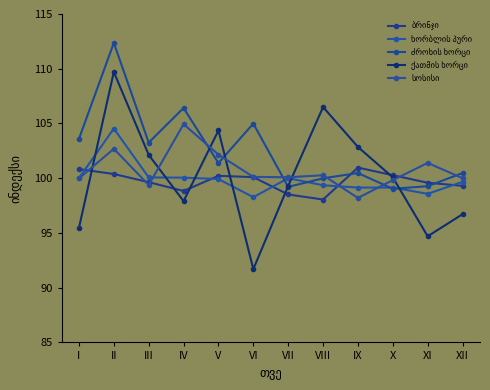

Count the number of data series in this chart.

5